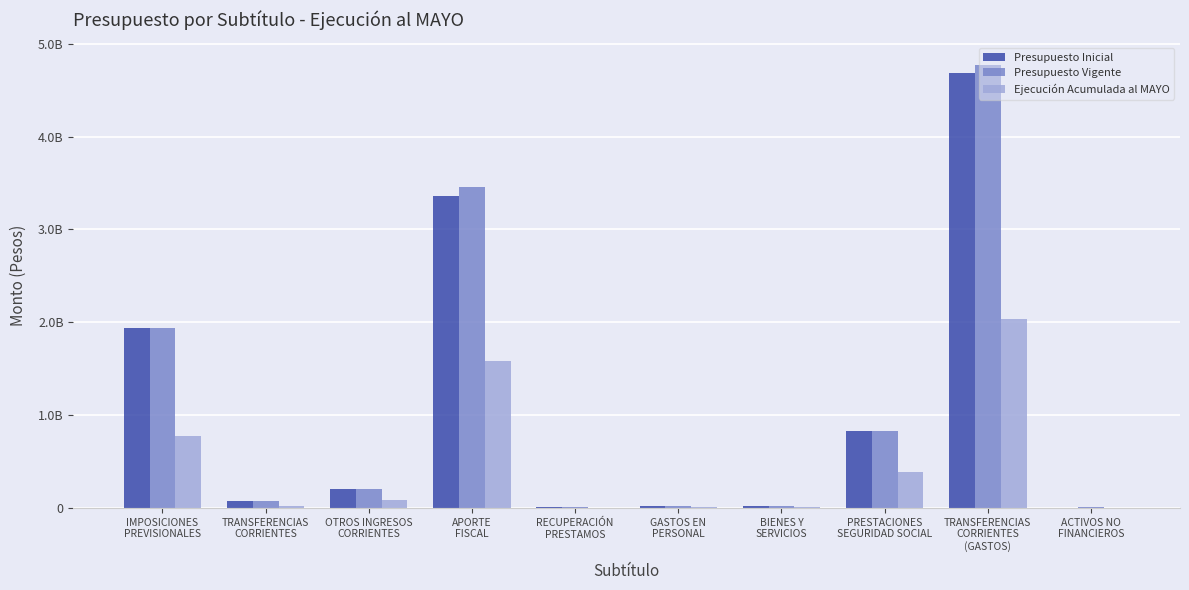

Reading left to right, what are all the values shown in this chart?

Presupuesto Inicial: IMPOSICIONES
PREVISIONALES=1933609891	TRANSFERENCIAS
CORRIENTES=70639299	OTROS INGRESOS
CORRIENTES=198689409	APORTE
FISCAL=3365076565	RECUPERACIÓN
PRESTAMOS=6462610	GASTOS EN
PERSONAL=18466768	BIENES Y
SERVICIOS=25481740	PRESTACIONES
SEGURIDAD SOCIAL=832193355	TRANSFERENCIAS
CORRIENTES
(GASTOS)=4687164825	ACTIVOS NO
FINANCIEROS=267378
Presupuesto Vigente: IMPOSICIONES
PREVISIONALES=1933609891	TRANSFERENCIAS
CORRIENTES=70639299	OTROS INGRESOS
CORRIENTES=198689409	APORTE
FISCAL=3451726529	RECUPERACIÓN
PRESTAMOS=6462610	GASTOS EN
PERSONAL=18466768	BIENES Y
SERVICIOS=25481740	PRESTACIONES
SEGURIDAD SOCIAL=832144666	TRANSFERENCIAS
CORRIENTES
(GASTOS)=4774211816	ACTIVOS NO
FINANCIEROS=7073772
Ejecución Acumulada al MAYO: IMPOSICIONES
PREVISIONALES=778909816	TRANSFERENCIAS
CORRIENTES=19968439	OTROS INGRESOS
CORRIENTES=81110756	APORTE
FISCAL=1581687284	RECUPERACIÓN
PRESTAMOS=2255248	GASTOS EN
PERSONAL=11299232	BIENES Y
SERVICIOS=7943132	PRESTACIONES
SEGURIDAD SOCIAL=386289584	TRANSFERENCIAS
CORRIENTES
(GASTOS)=2034216878	ACTIVOS NO
FINANCIEROS=1210039